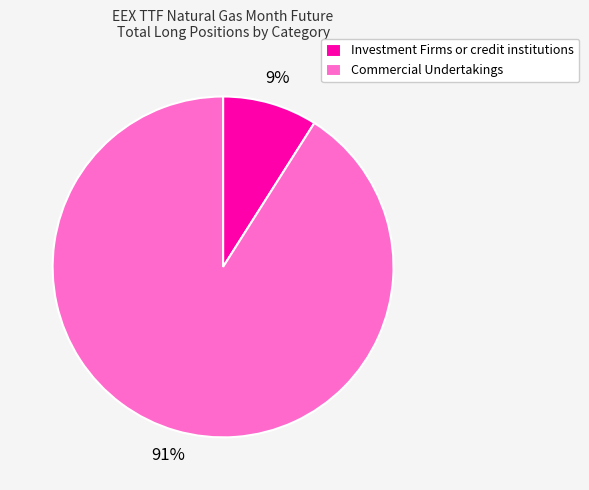

Count the number of slices in the pie.

2